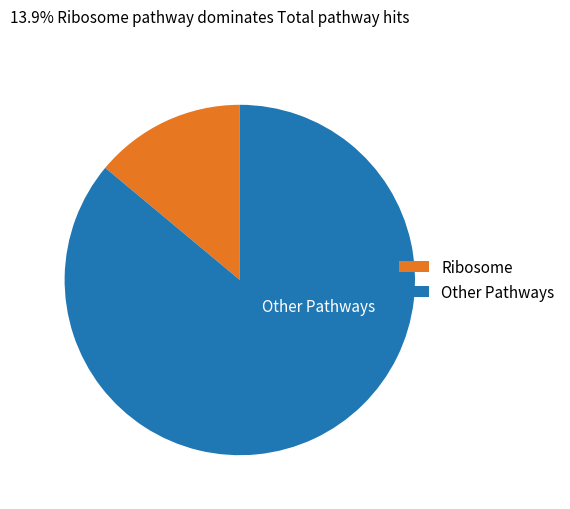

Count the number of slices in the pie.

2